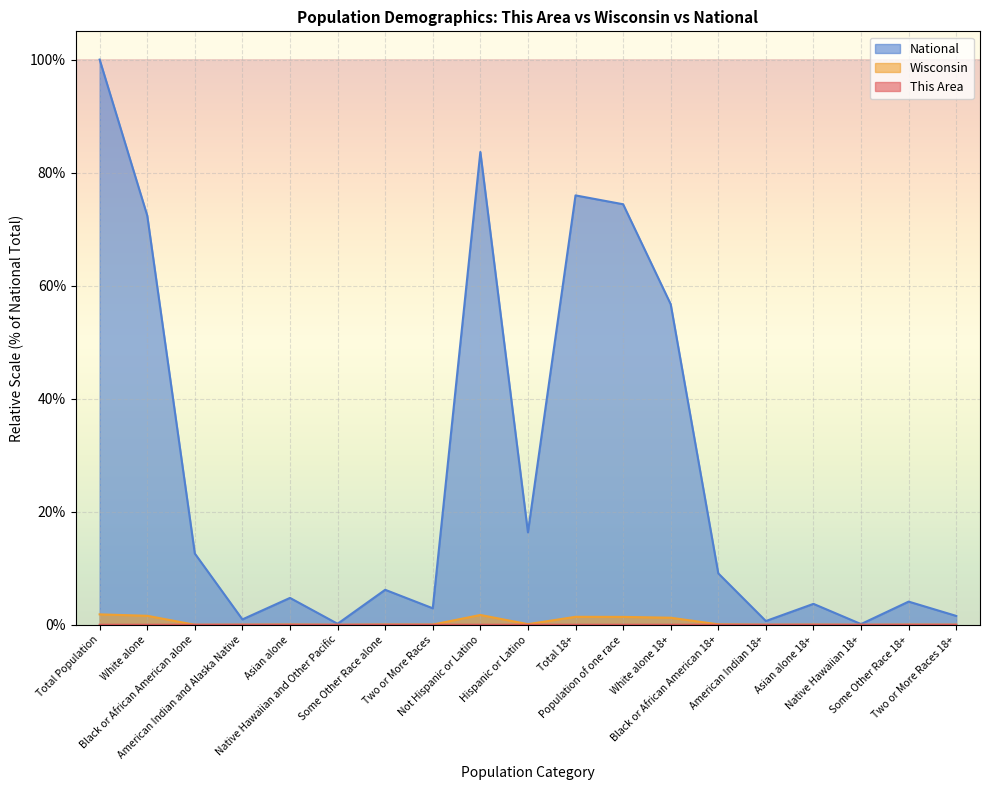

True or false: This Area and National intersect in this chart.

False